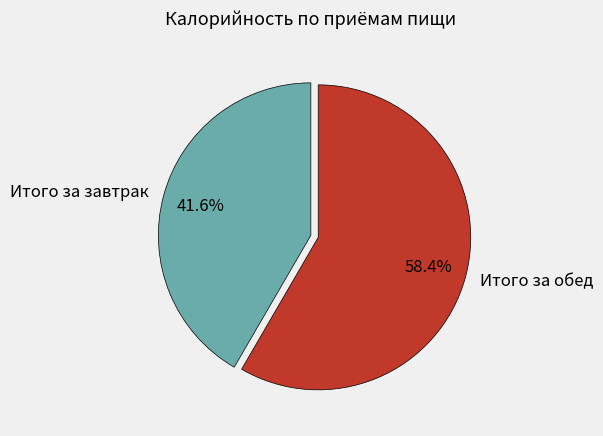

How many slices are in this pie chart?

2